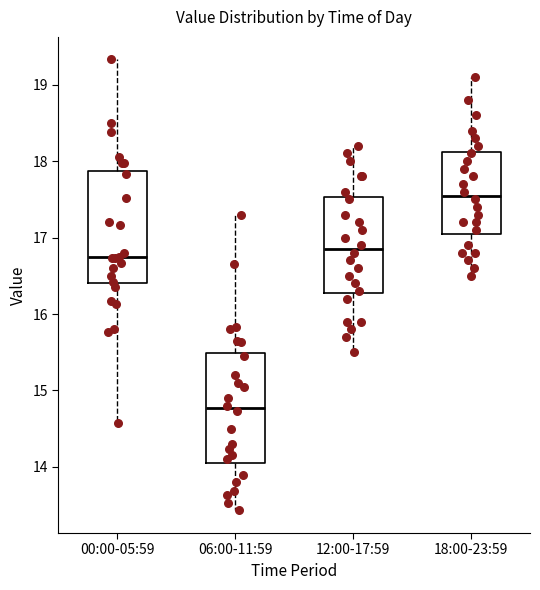

Where does the lower whisker of the box for 00:00-05:59 end on the y-axis? The values are not printed on the chart, so give them approximately, as read against the axis.

14.6